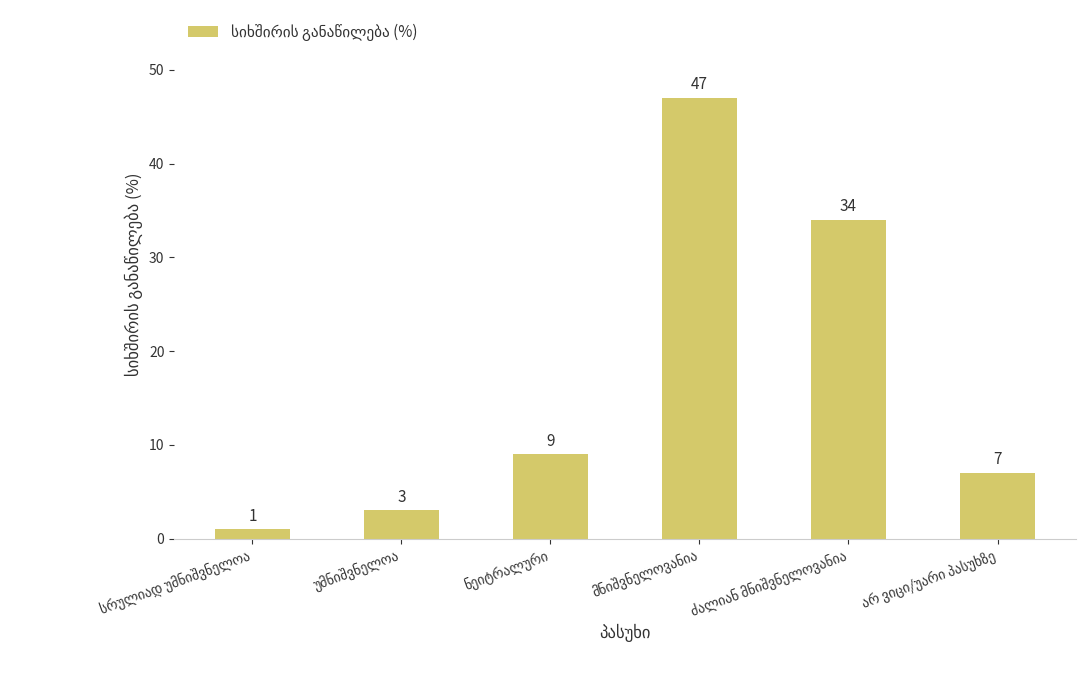

Does the chart contain stacked bars?

No